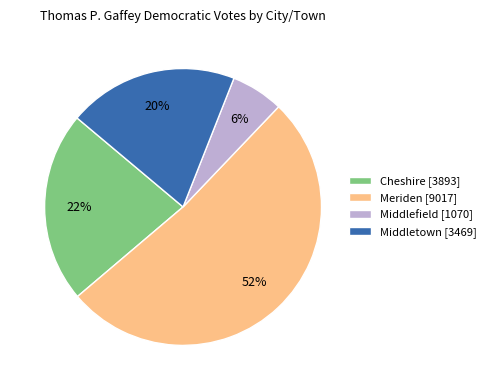

Is there any slice that represents more than half of the pie?

Yes